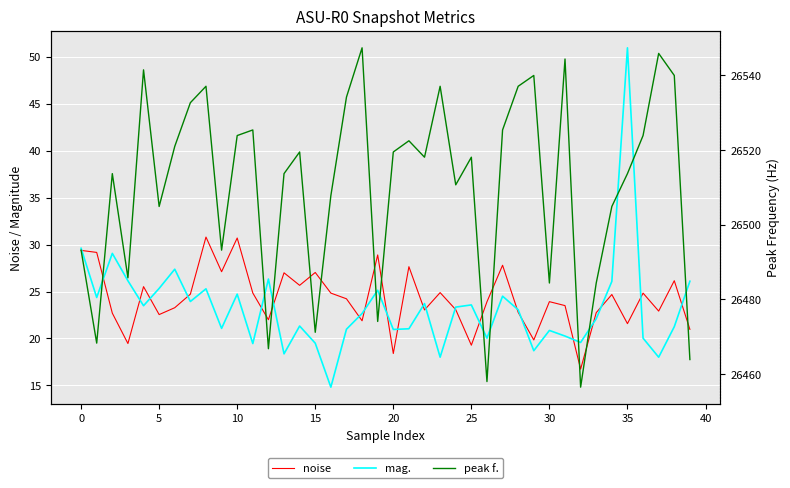

At how many categories does at least one series exceed 23678?

40